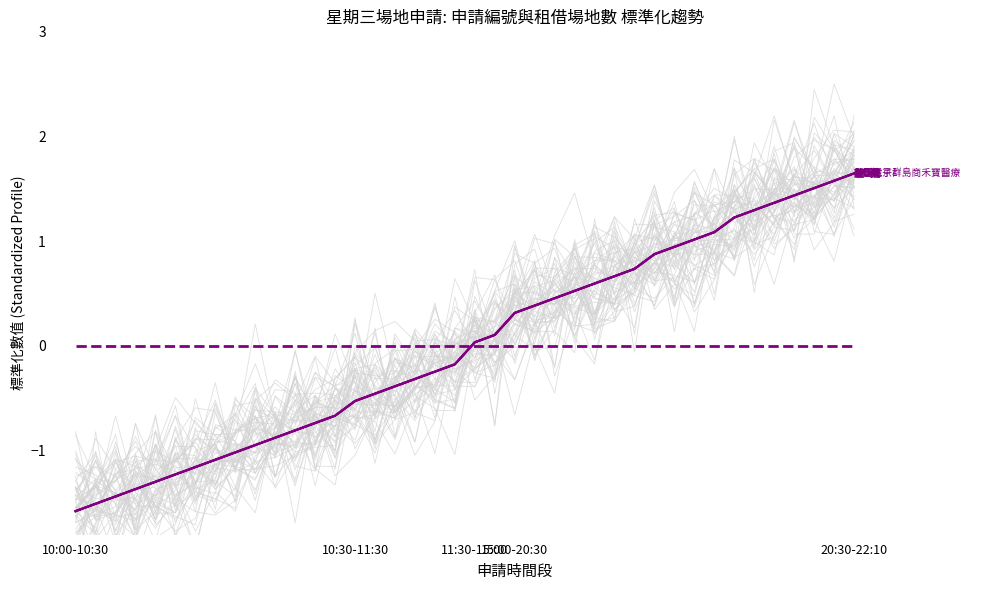

True or false: there are more than 1 points higher than both neighbors.

False